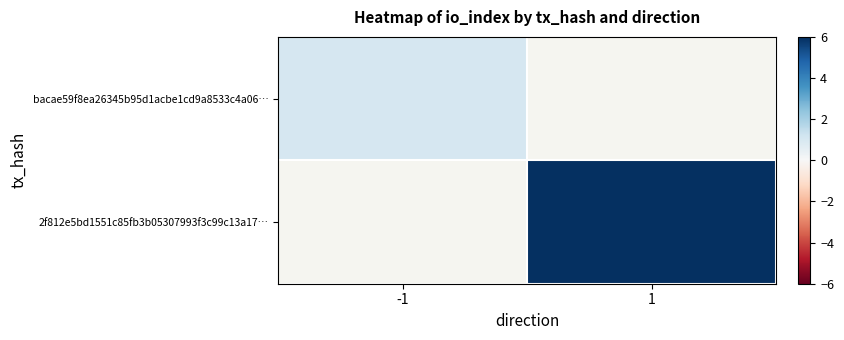

Rank the series at 1 from lowest to highest value.

bacae59f8ea26345b95d1acbe1cd9a8533c4a06…, 2f812e5bd1551c85fb3b05307993f3c99c13a17…